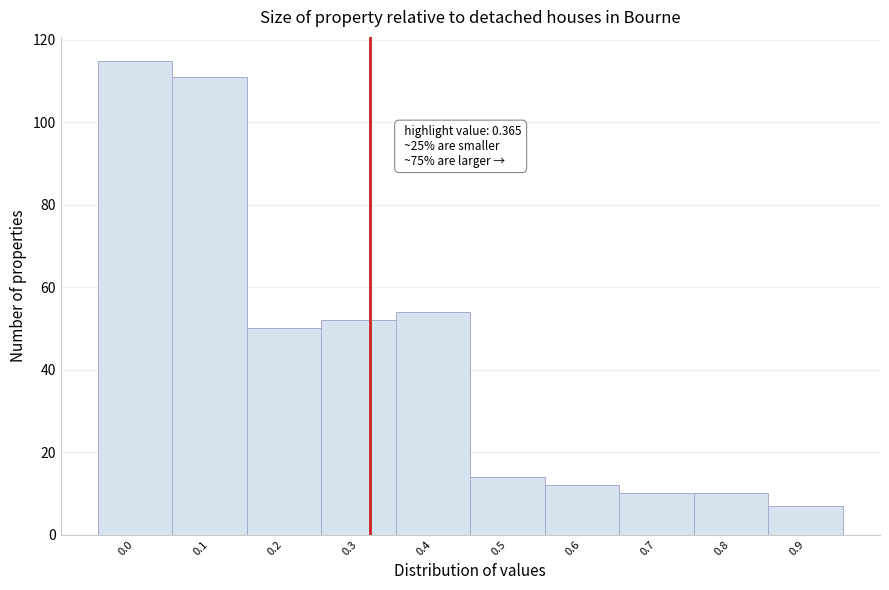

Reading left to right, list all the values displayed in this chart.

115	111	50	52	54	14	12	10	10	7